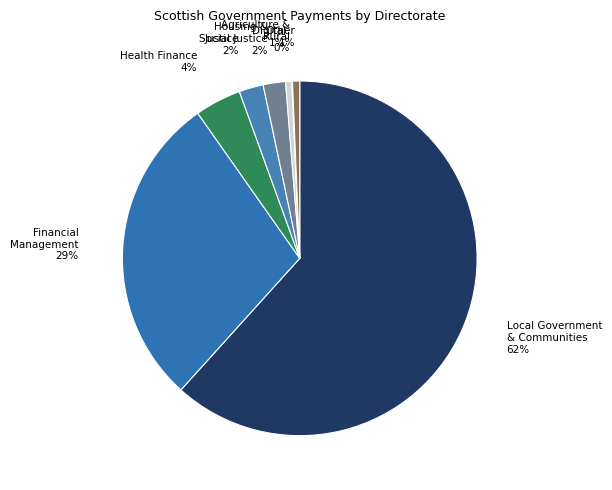

What is the ratio of the value at Housing & Social Justice to the value at Health Finance?

0.5